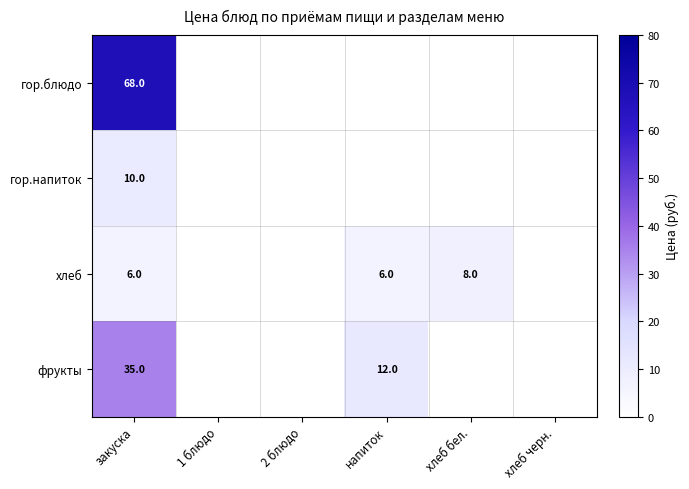

What is the total value across all series at закуска?

119